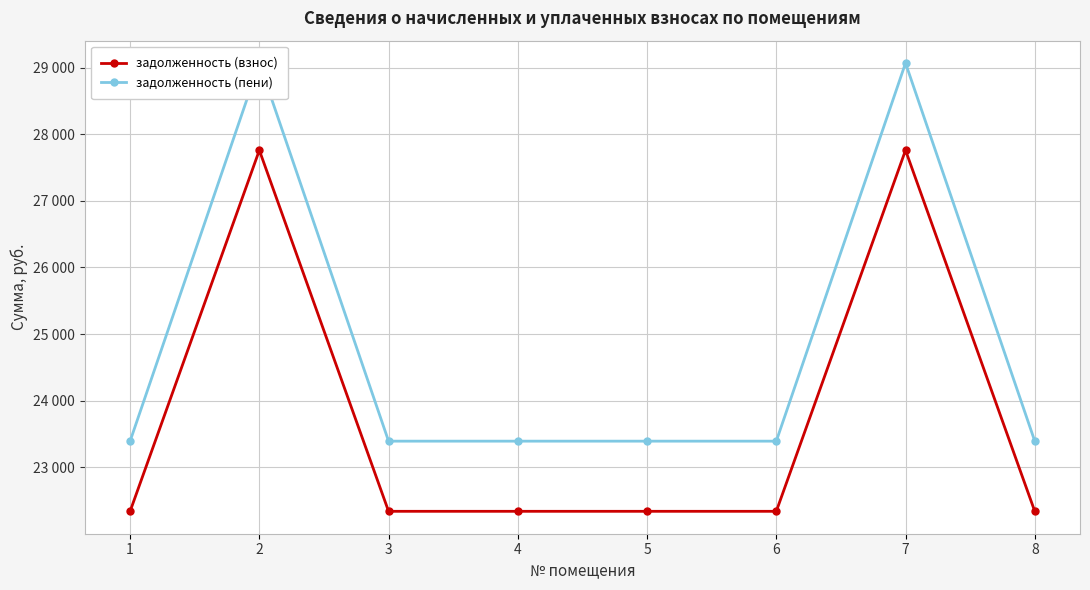

What is the value of the задолженность (пени) point at the 1st from the left?

23391.7